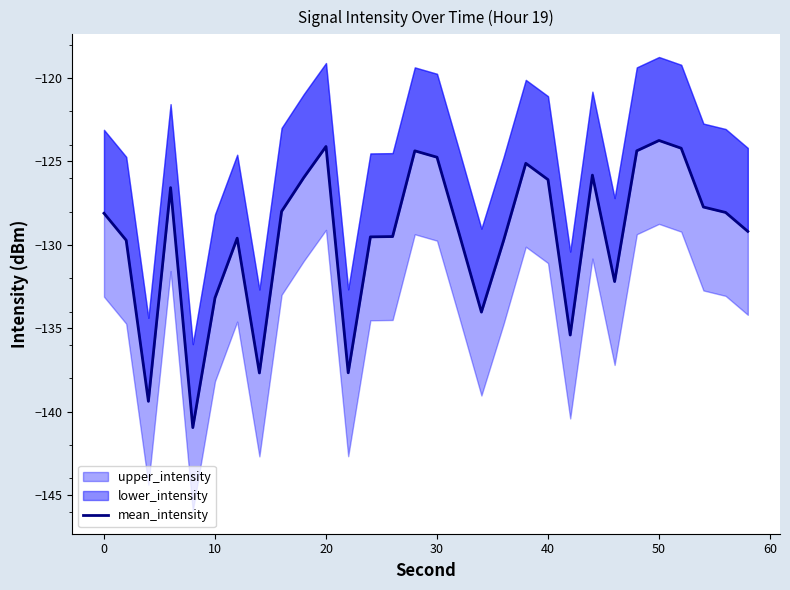

How many interior local valleys (lower than both neighbors) does the data have?

7